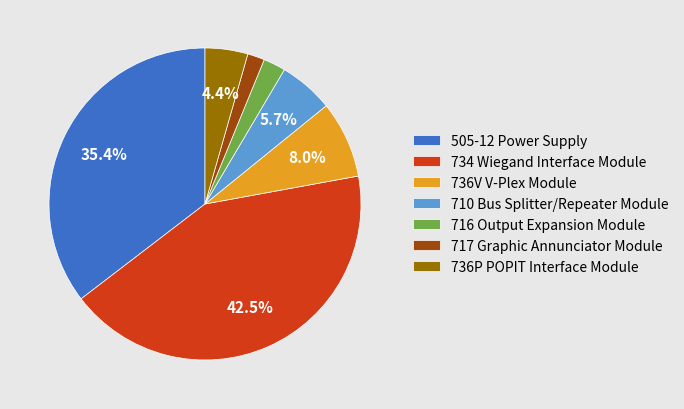

Which slice is the largest?

734 Wiegand Interface Module